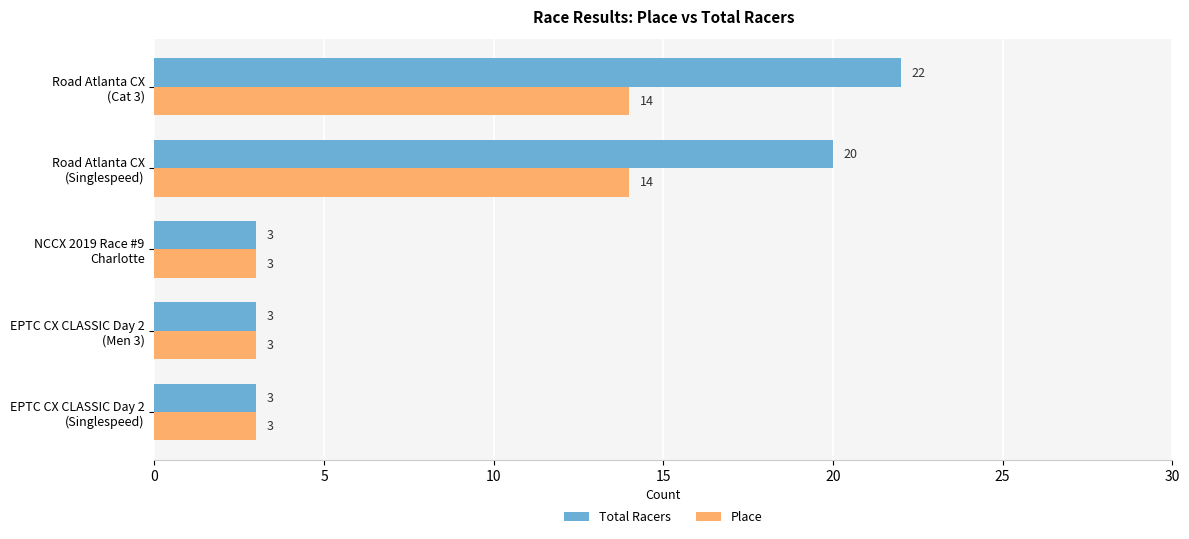

What is the average value of the Place series?

7